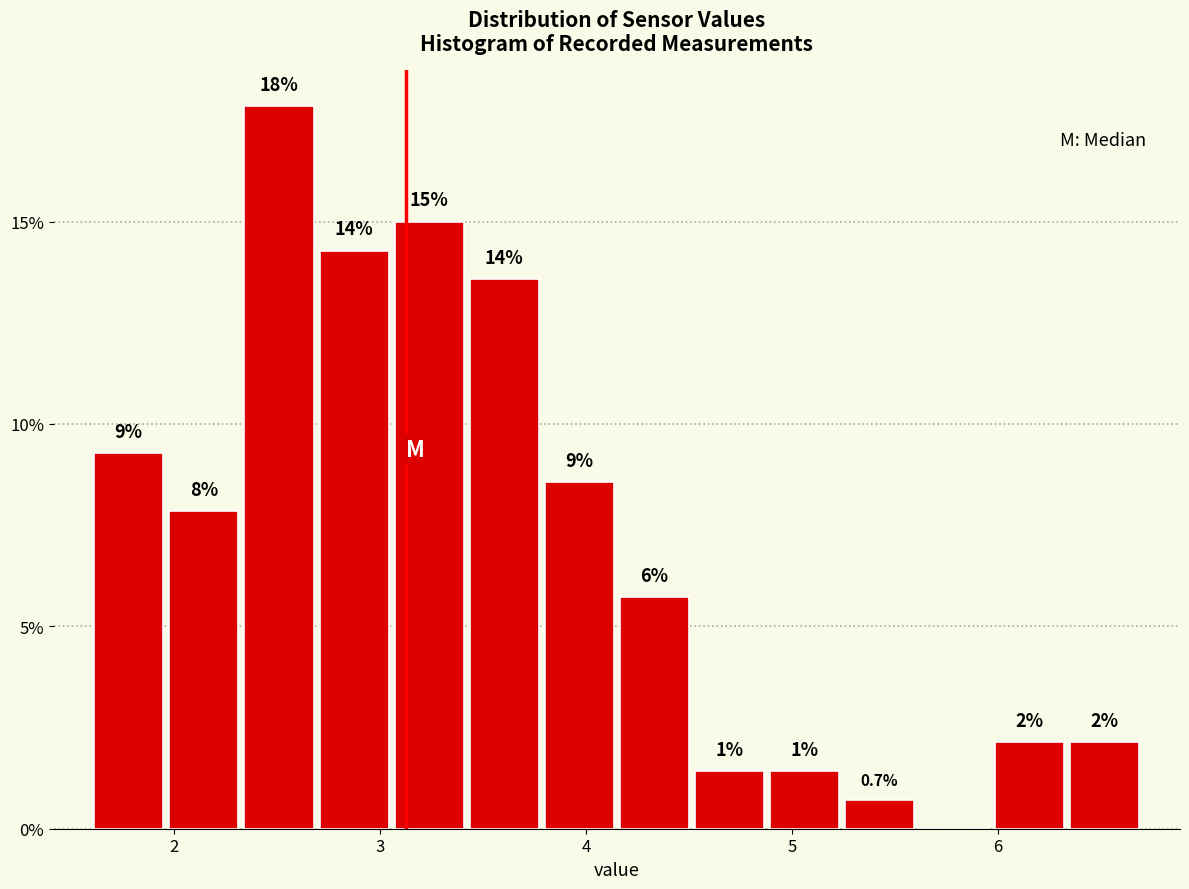

Around what value on the x-axis is the tallest bar? Give the approximate position of its centre, as read against the axis.

2.5